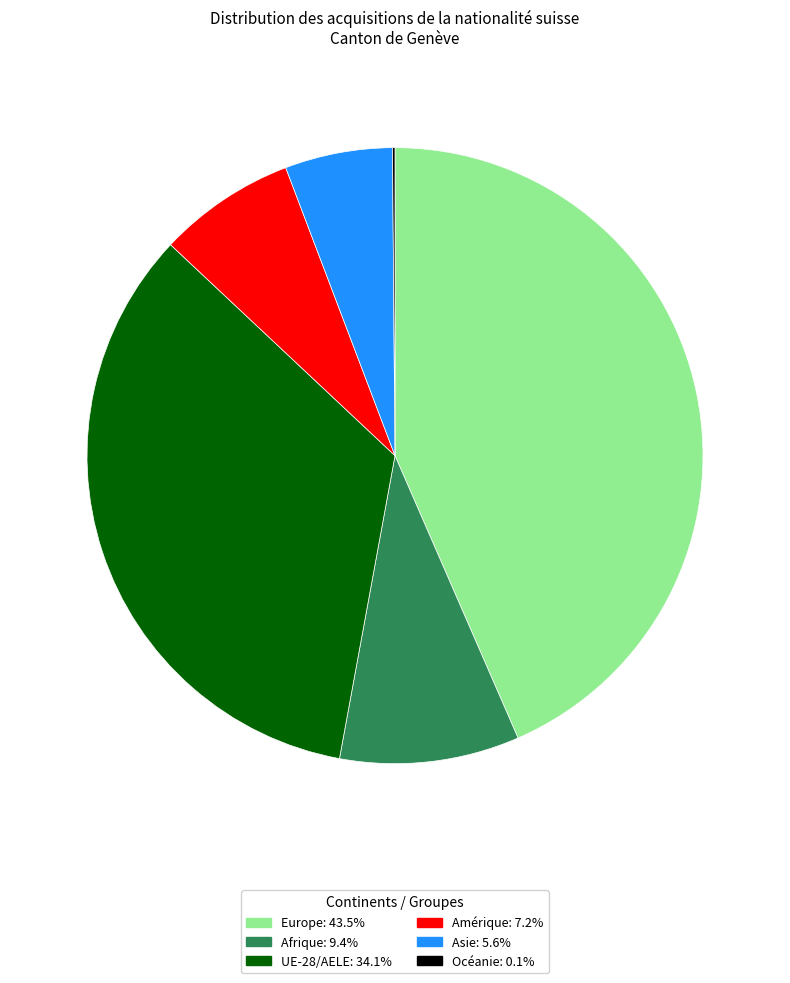

Do Asie and Amérique together represent more than half of the pie?

No